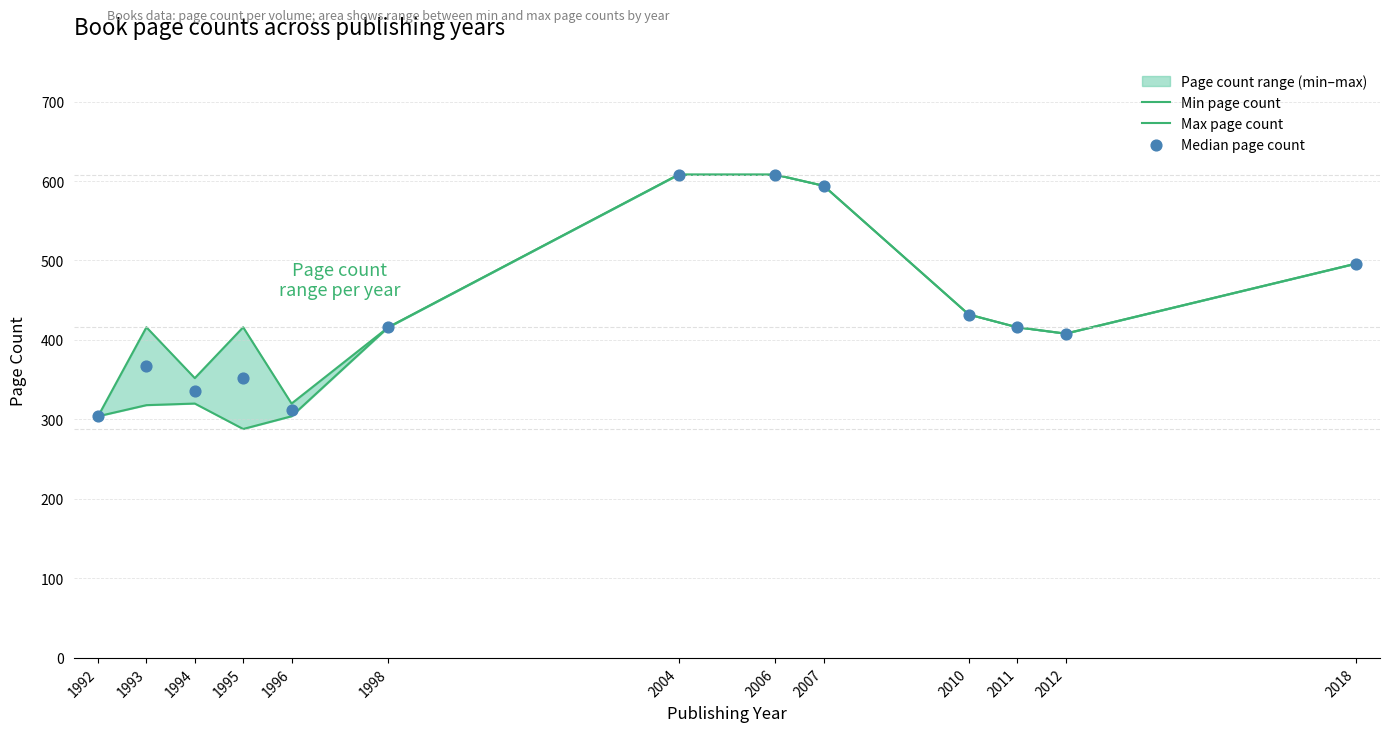

Which series has the largest Y range (max minus min)?

Min page count